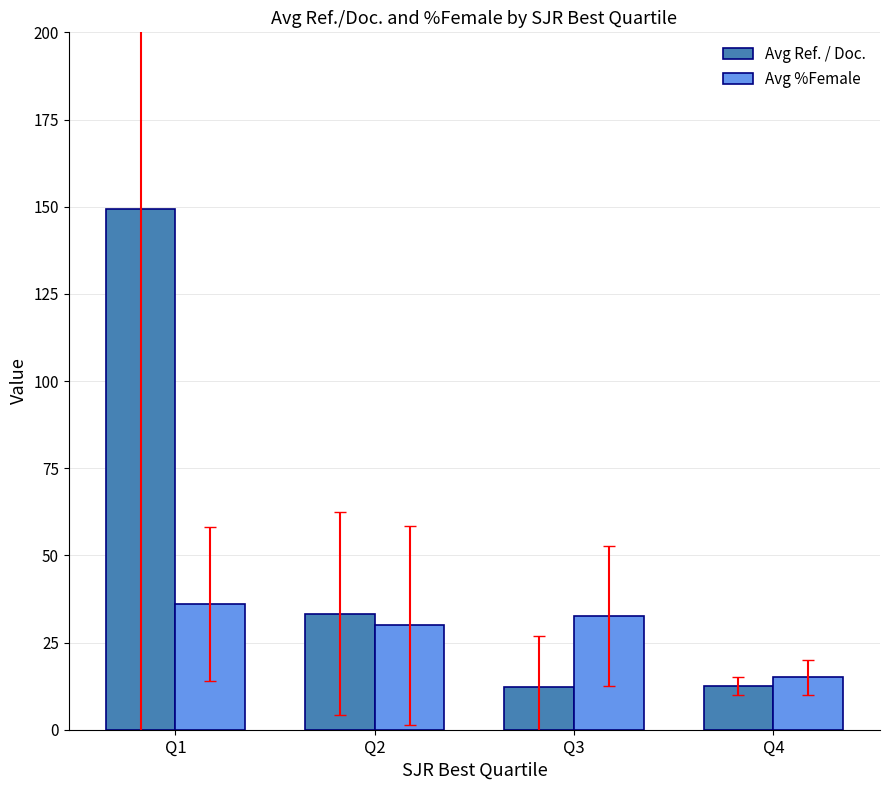

List the series in order of their overall mean, lowest first.

Avg %Female, Avg Ref. / Doc.